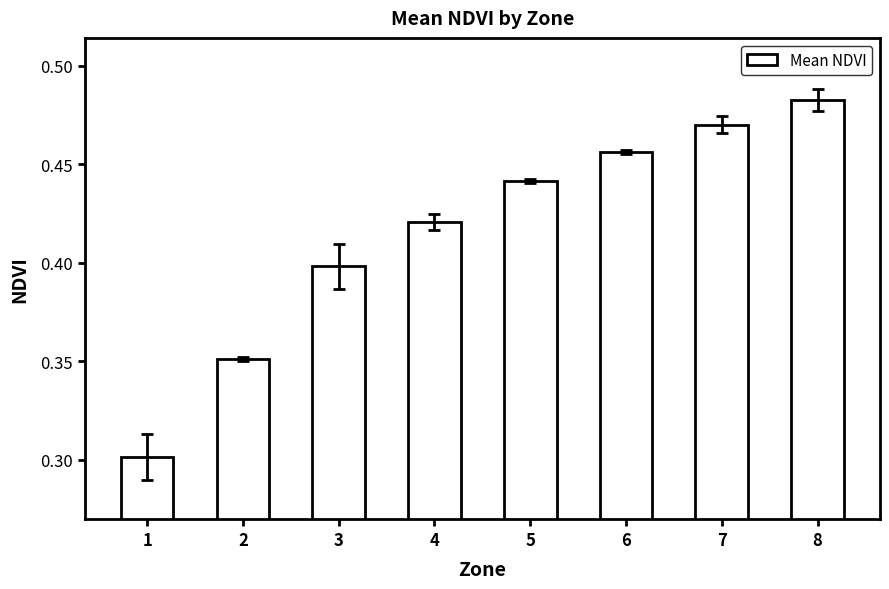

At which label is the value closest to 0?

1